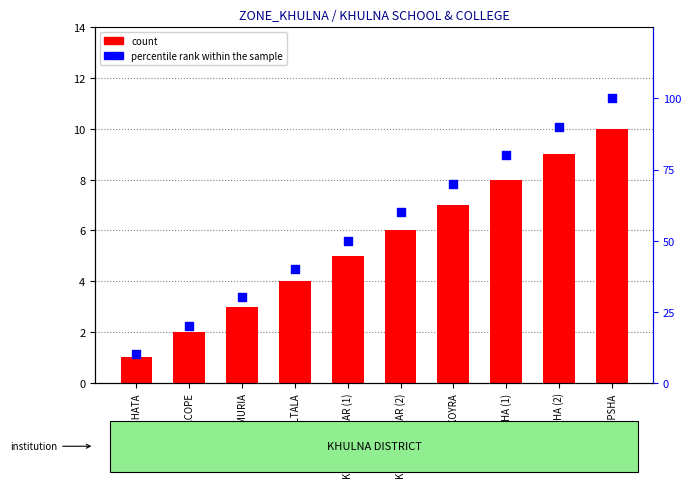

Which series reaches the minimum Y coordinate?

count